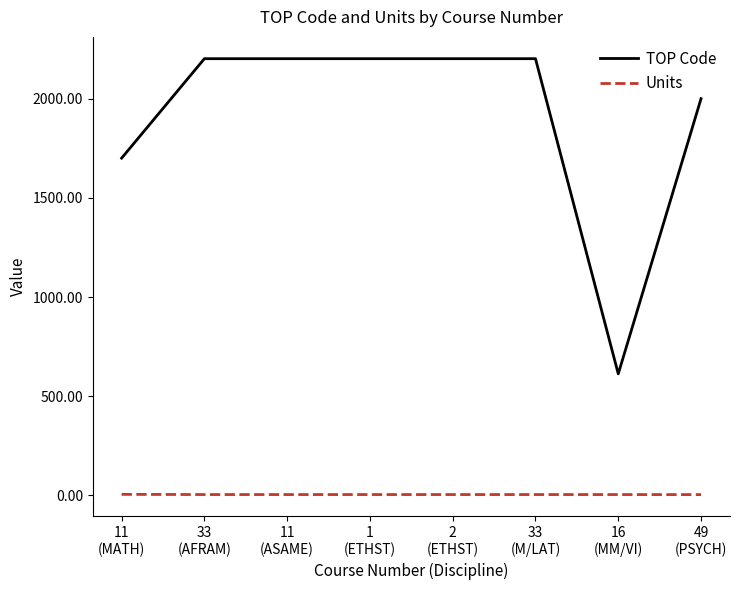

Which series has the largest range (max minus min)?

TOP Code